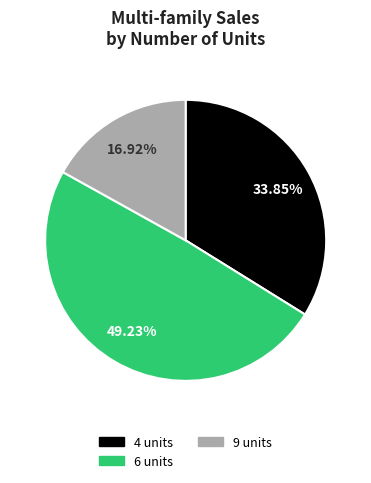

How many segments does this pie chart have?

3